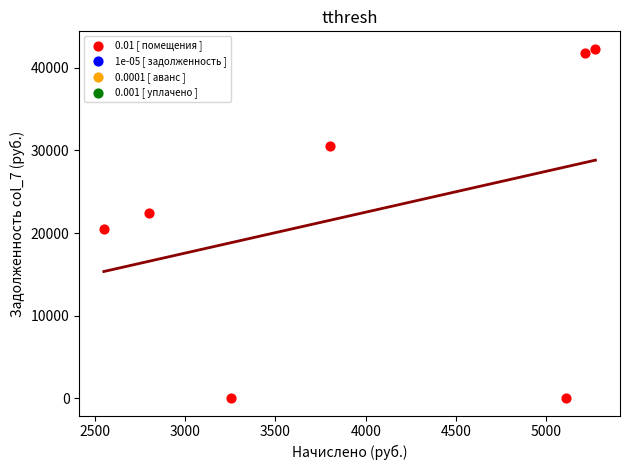

What Y value in the scatter plot is closest to 21160?

20476.1